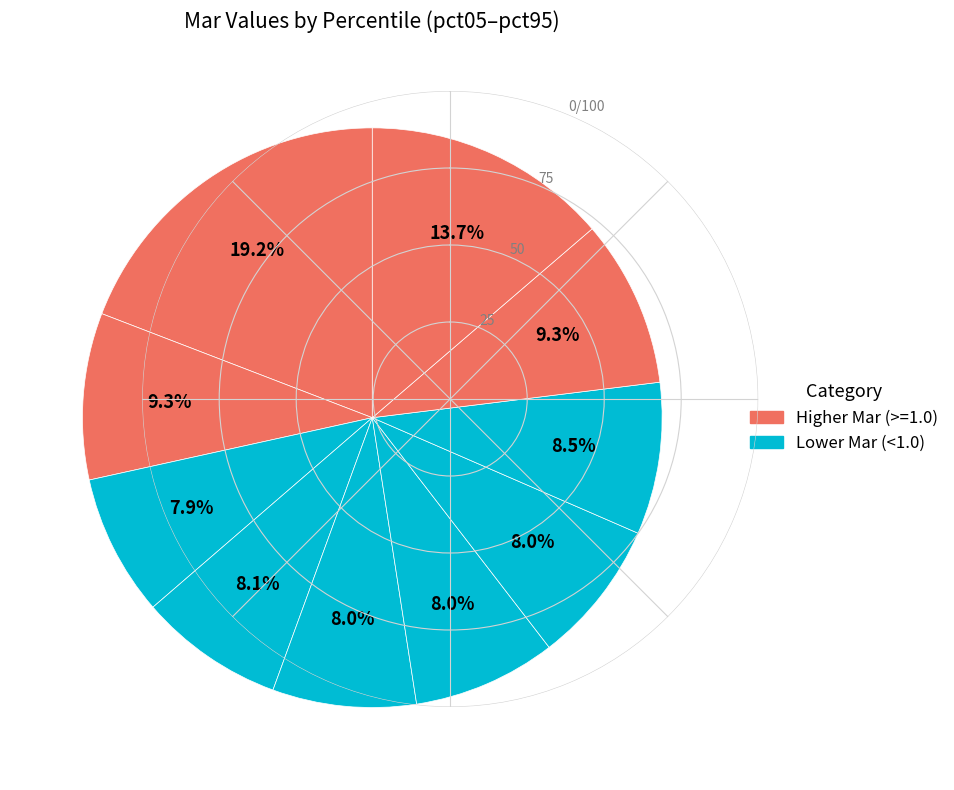

To the nearest percent, what is the difference between the largest and smallest slice percentages?

11%